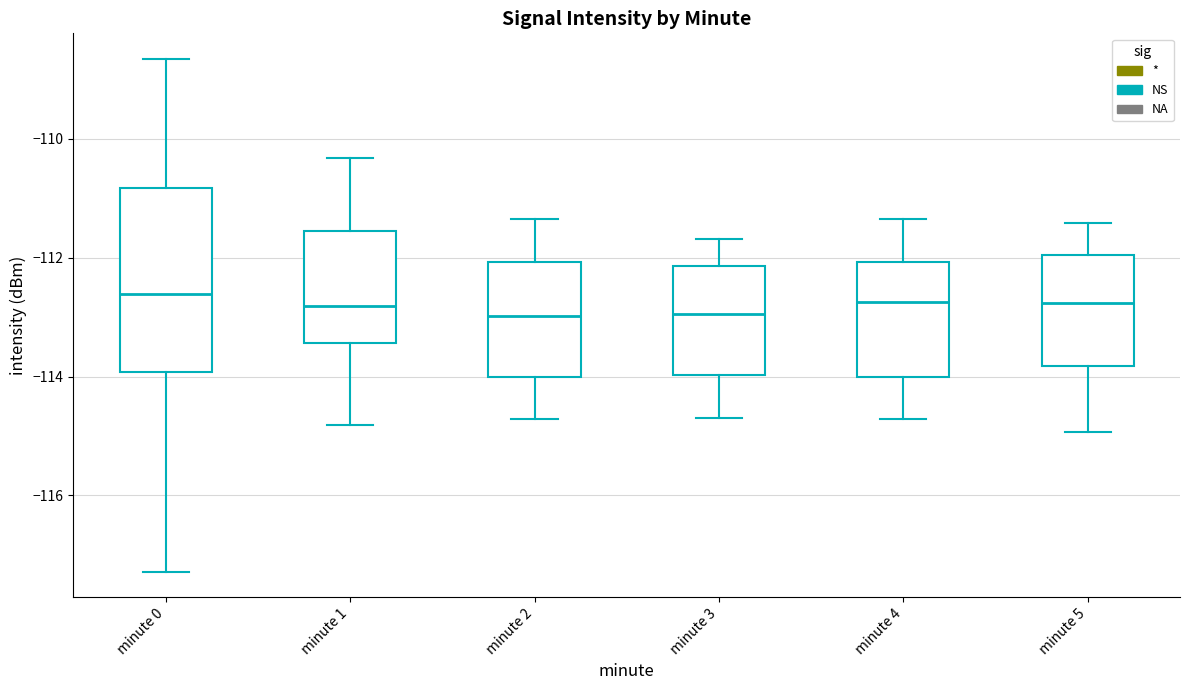

Reading left to right, transcribe this box plot: for each box, give where its median line is, the range the box spans, and where its two whiskers end, as read against the y-axis. The values are not printed on the chart, so give them approximately, as read against the axis.

minute 0: median -112.6, box -114.0 to -110.8, whiskers -117.2 to -108.6
minute 1: median -112.8, box -113.4 to -111.6, whiskers -114.8 to -110.4
minute 2: median -113.0, box -114.0 to -112.0, whiskers -114.8 to -111.4
minute 3: median -113.0, box -114.0 to -112.2, whiskers -114.6 to -111.6
minute 4: median -112.8, box -114.0 to -112.0, whiskers -114.8 to -111.4
minute 5: median -112.8, box -113.8 to -112.0, whiskers -115.0 to -111.4